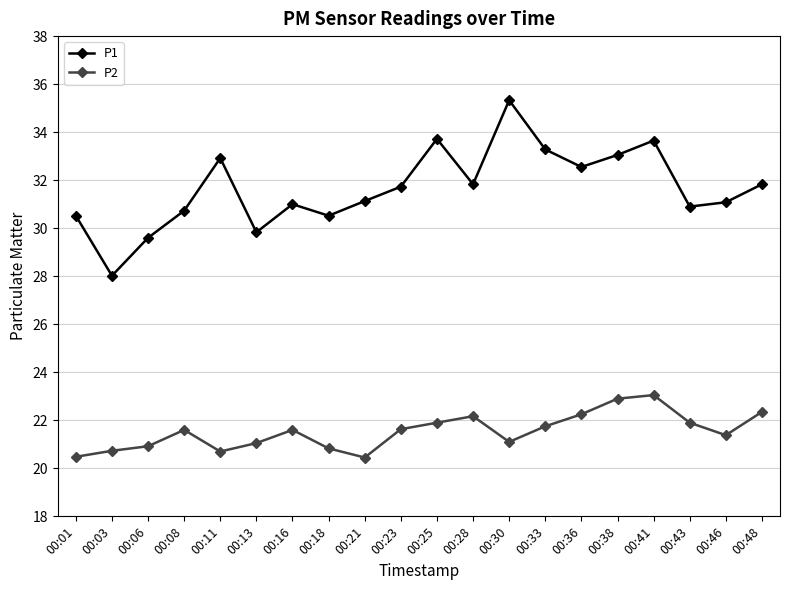

What is the total value across all series at 00:13?

50.9